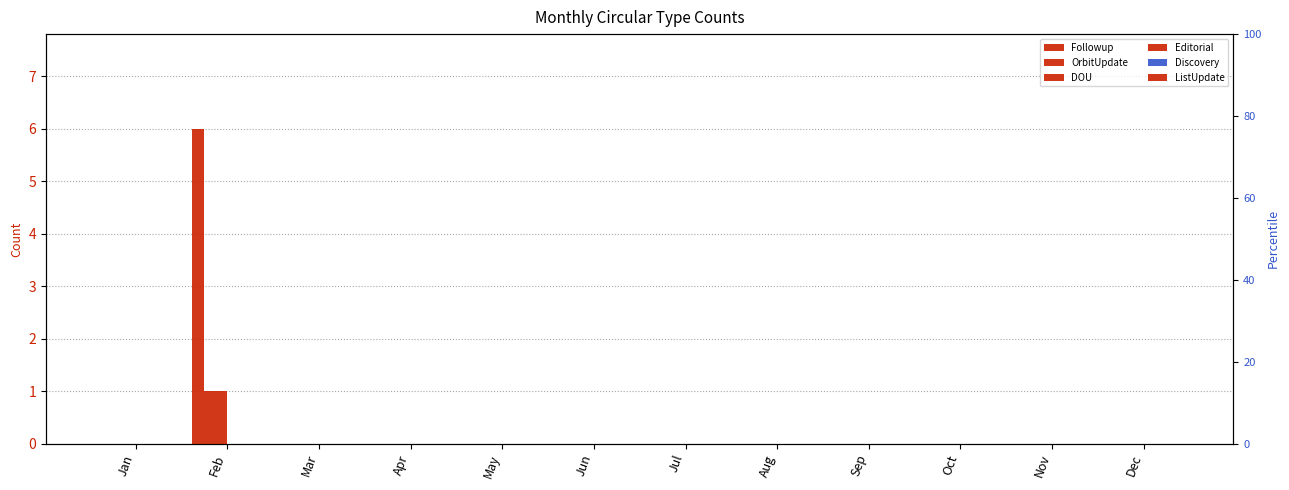

The Followup series shows 0 at May. True or false?

True